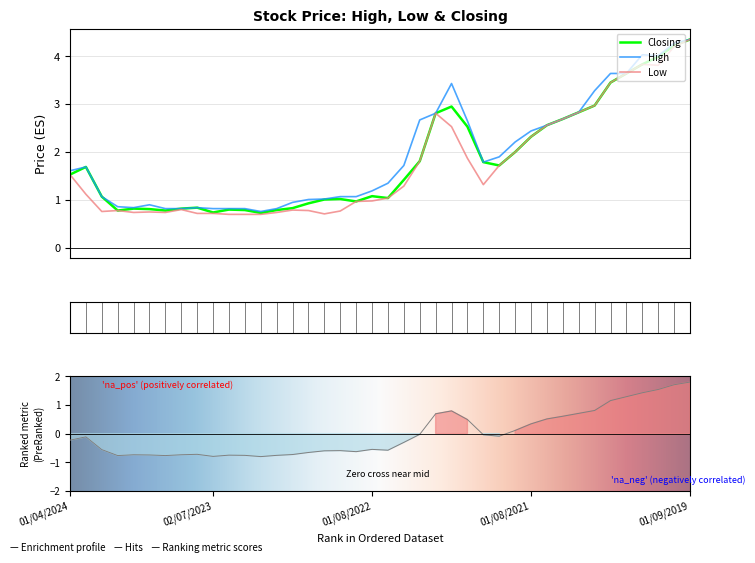

Which series has the largest total across all categories?

High